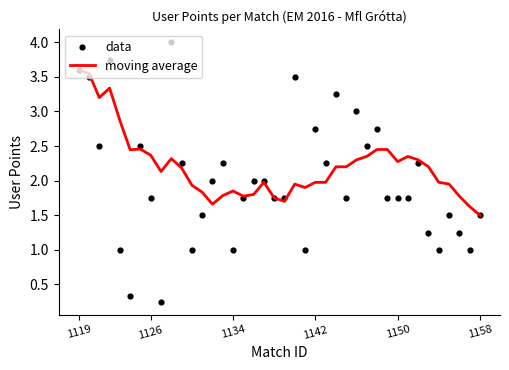

Is it true that moving average equals 0.4 at 1158?

False